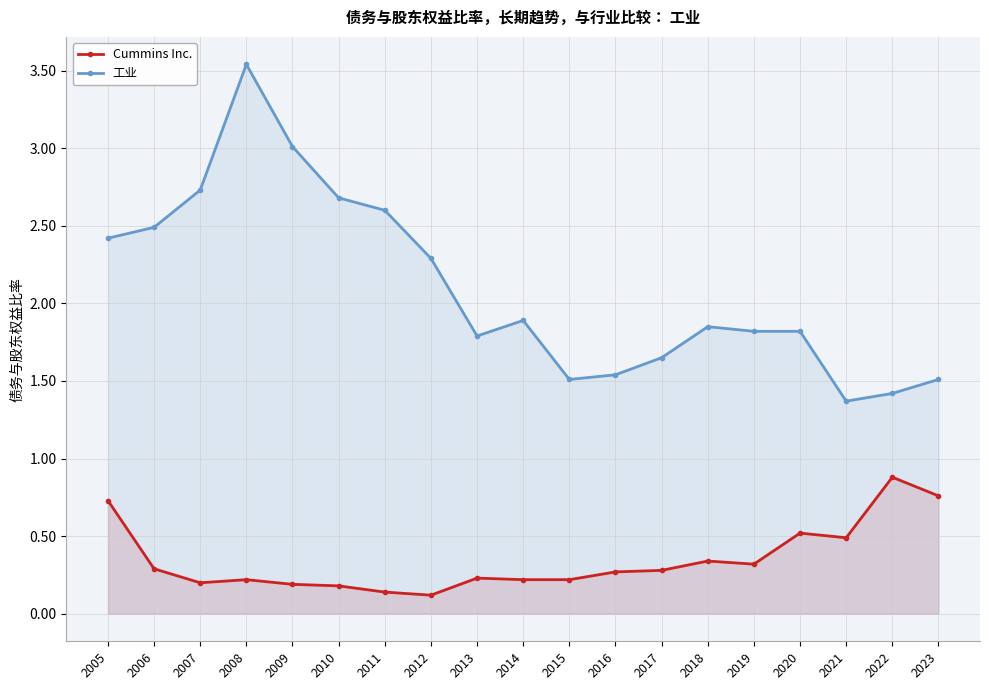

Rank the categories by 工业 value from lowest to highest.

2021, 2022, 2015, 2023, 2016, 2017, 2013, 2019, 2020, 2018, 2014, 2012, 2005, 2006, 2011, 2010, 2007, 2009, 2008